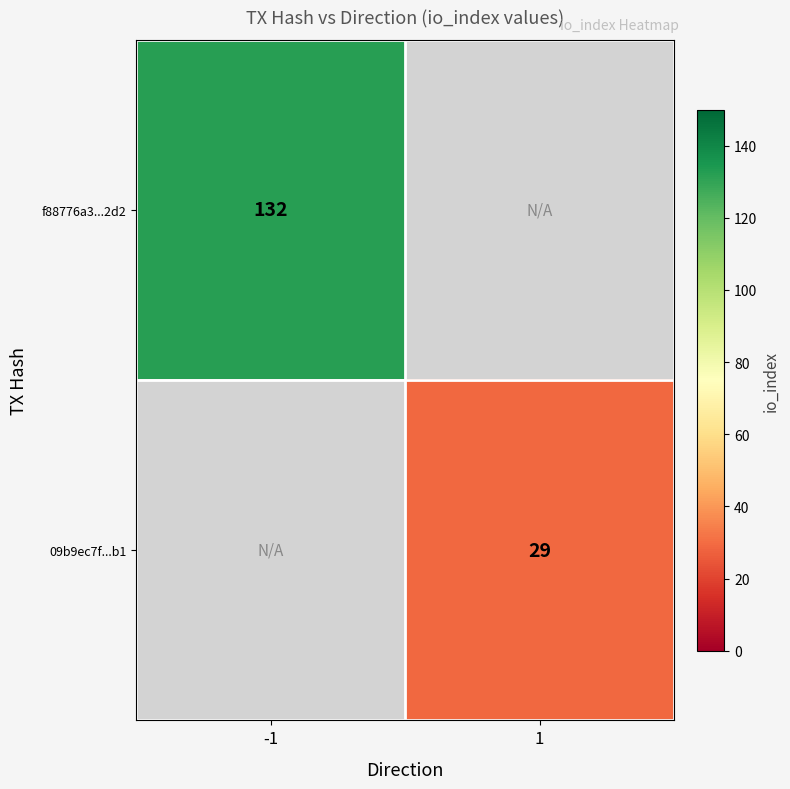

Is the value of f88776a3...2d2 at -1 greater than the value of 09b9ec7f...b1 at 1?

Yes